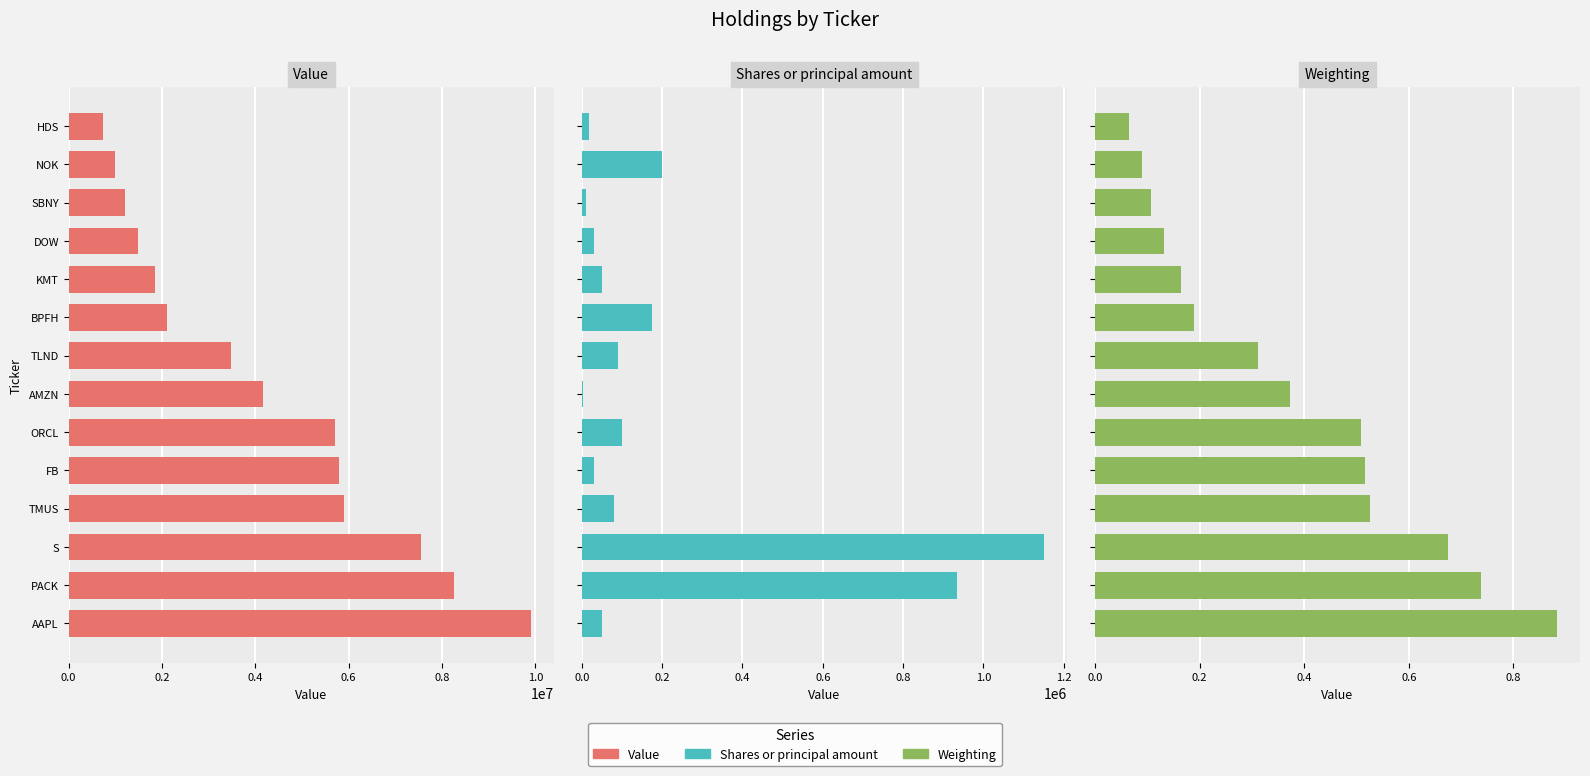

What is the difference between the highest and lowest values at S?

7555999.3